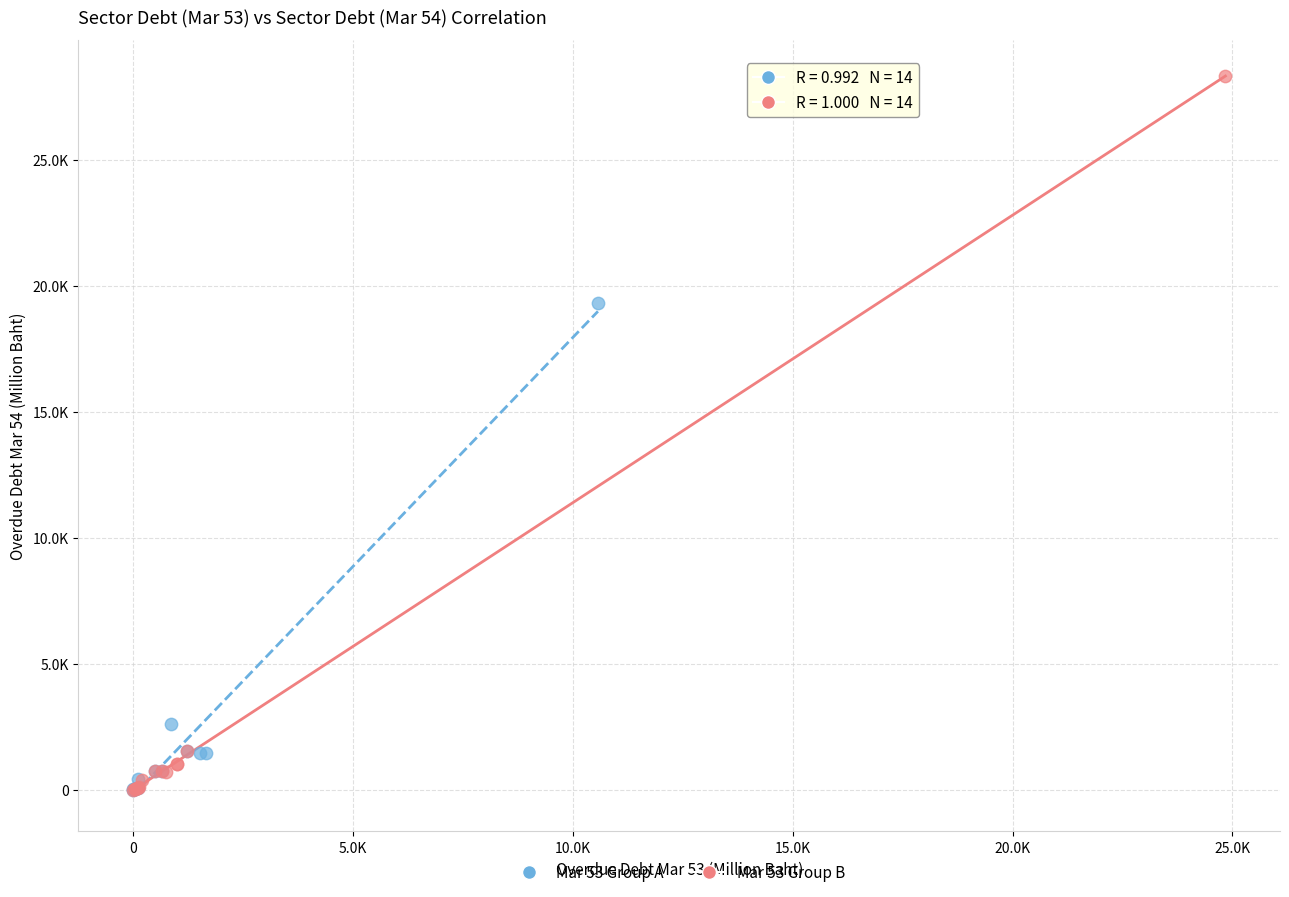

Which series reaches the maximum Y coordinate?

Mar 53 Group B